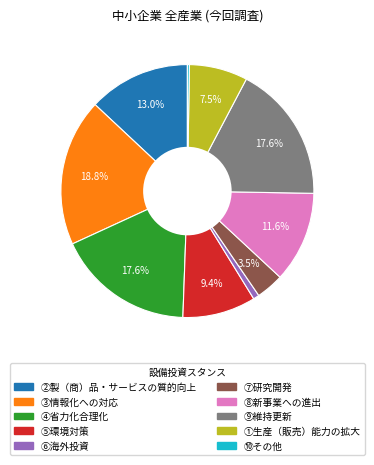

Does any single category account for the majority?

No